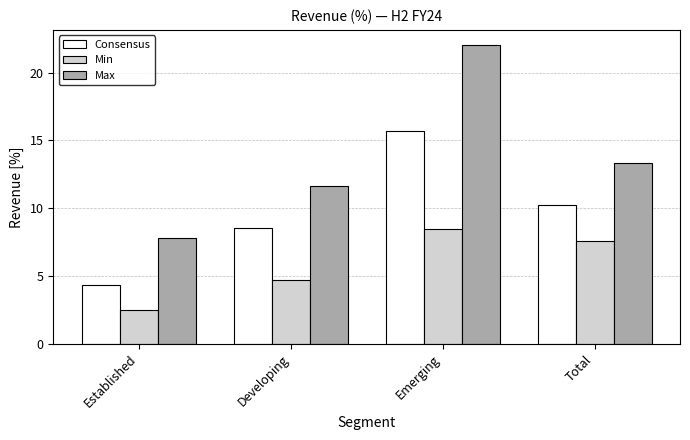

What is the average value of the Consensus series?

9.7